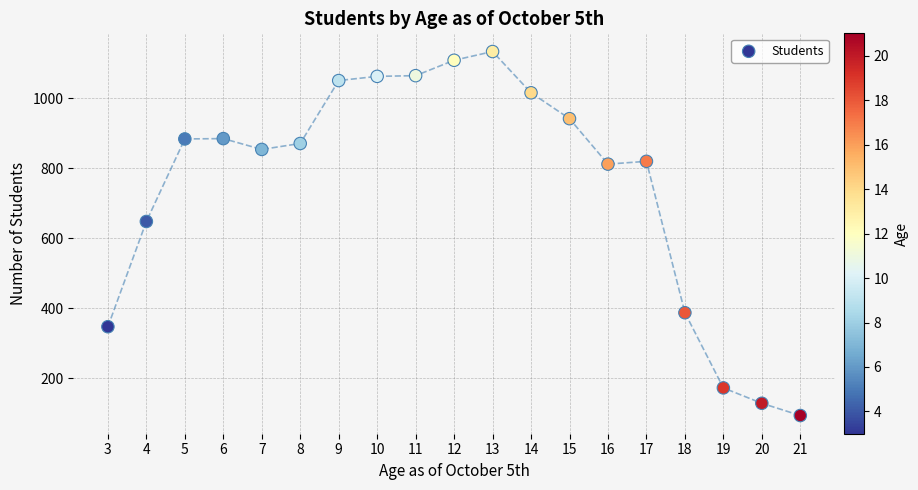

What is the range of Y values (max minus min)?

1041